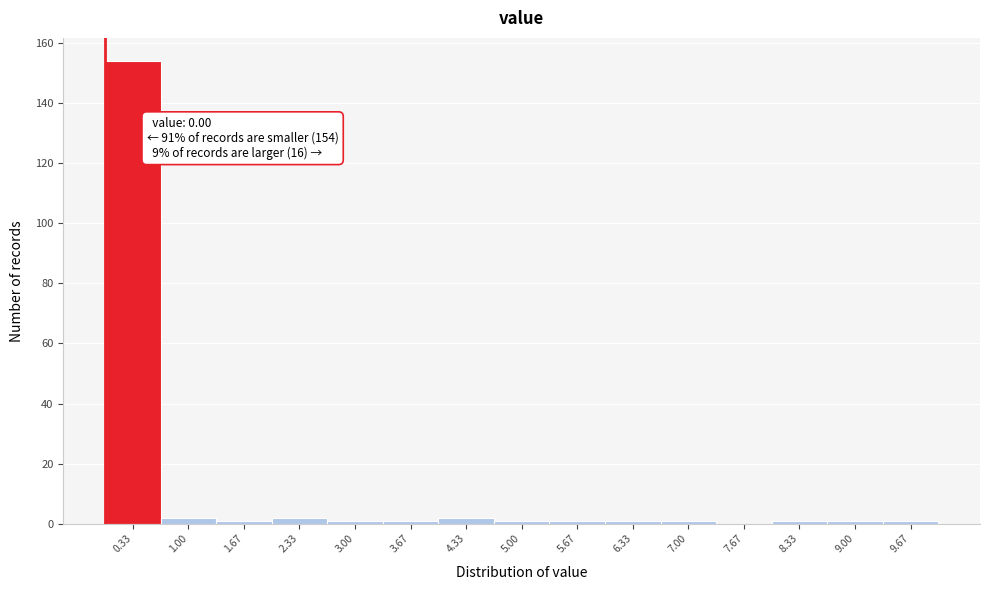

Which range on the x-axis has the tallest bar?

0.0 to 0.7